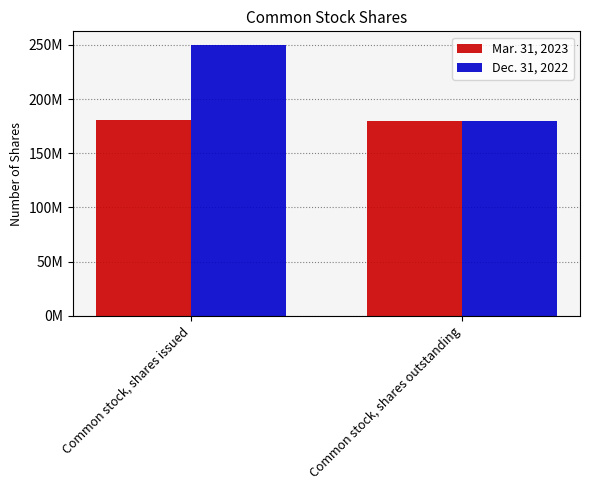

What are all the series names shown in the legend?

Mar. 31, 2023, Dec. 31, 2022